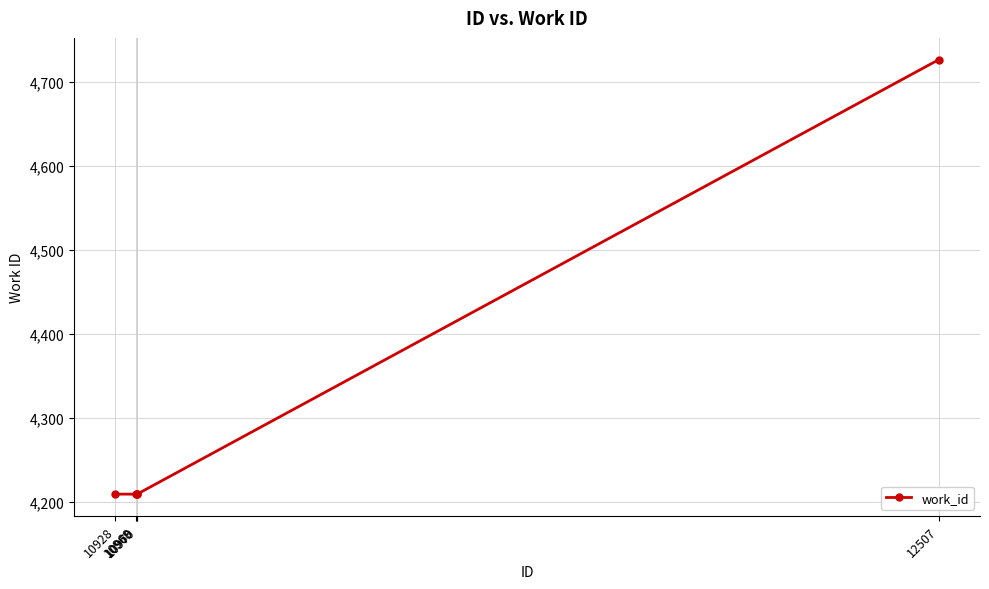

How many data points does each series have?

5